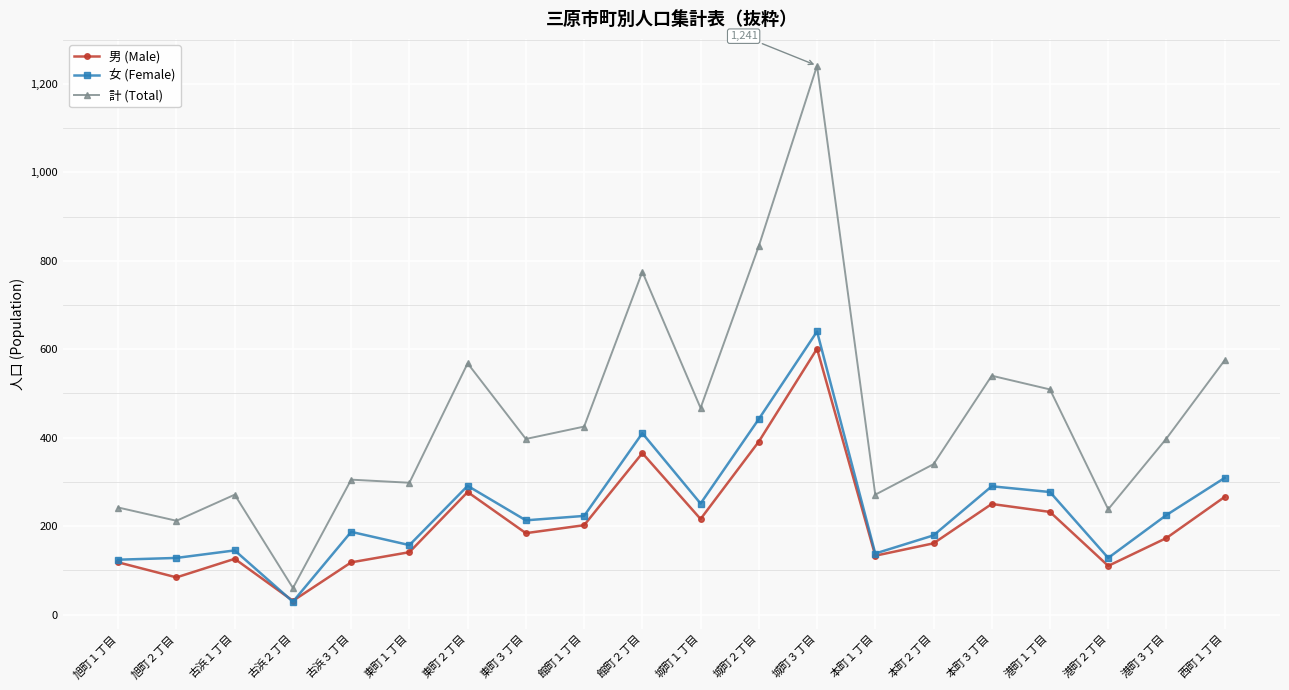

Where is the first local maximum for 男 (Male)?

古浜１丁目